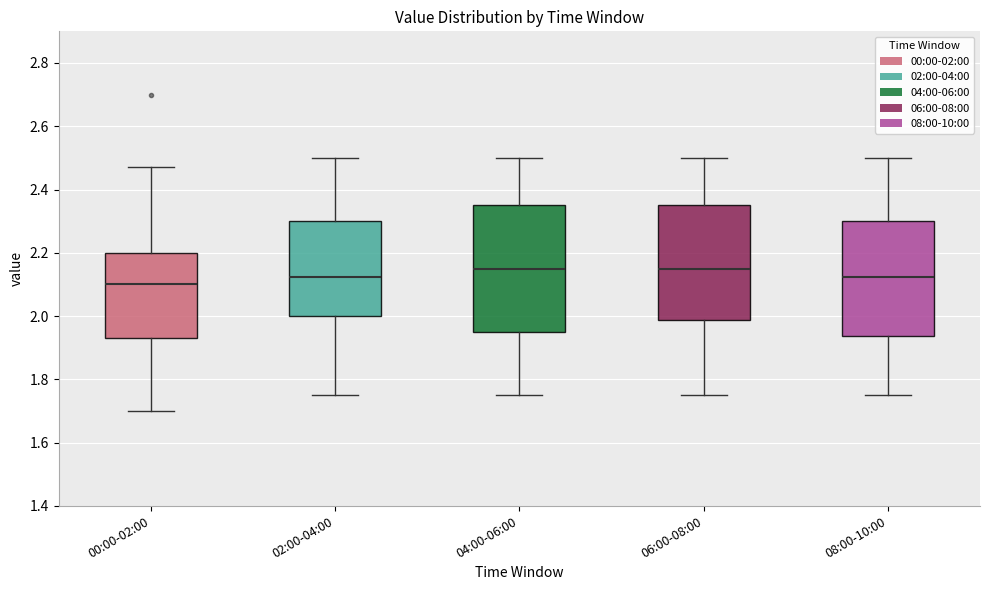

Reading left to right, read every box against the y-axis: the position of its median line, the range the box covers, and the ends of its whiskers. The values are not printed on the chart, so give them approximately, as read against the axis.

00:00-02:00: median 2.10, box 1.94 to 2.20, whiskers 1.70 to 2.48
02:00-04:00: median 2.12, box 2.00 to 2.30, whiskers 1.76 to 2.50
04:00-06:00: median 2.16, box 1.96 to 2.36, whiskers 1.76 to 2.50
06:00-08:00: median 2.16, box 1.98 to 2.36, whiskers 1.76 to 2.50
08:00-10:00: median 2.12, box 1.94 to 2.30, whiskers 1.76 to 2.50